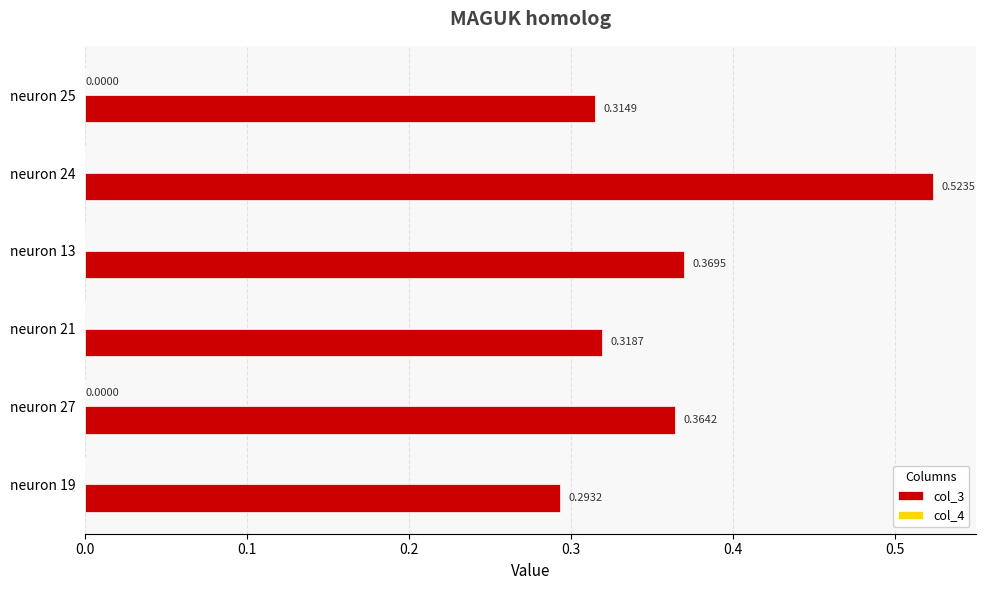

What is the sum of all col_3 values?

2.2